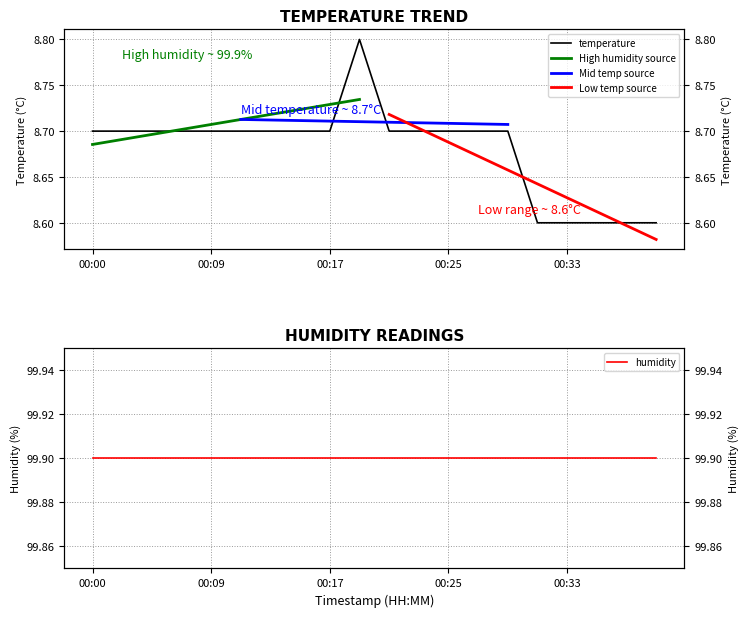

What is the change in value from 00:19 to 00:35?

-0.2